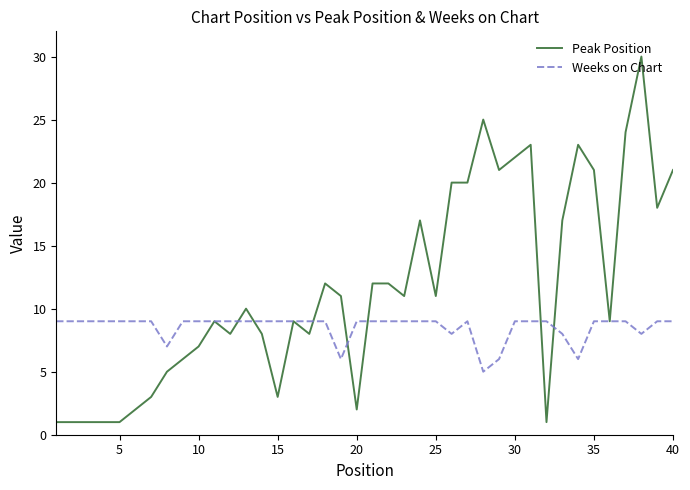

Rank the series by their average value, from lowest to highest.

Weeks on Chart, Peak Position